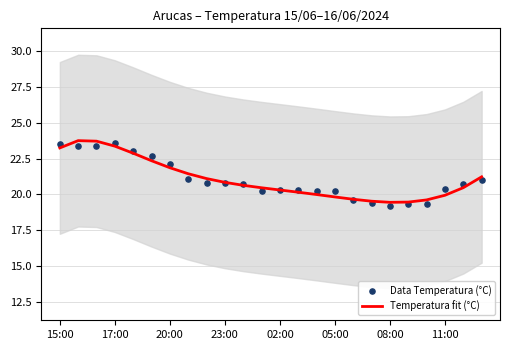

What is the total value across all series at 10?

41.3